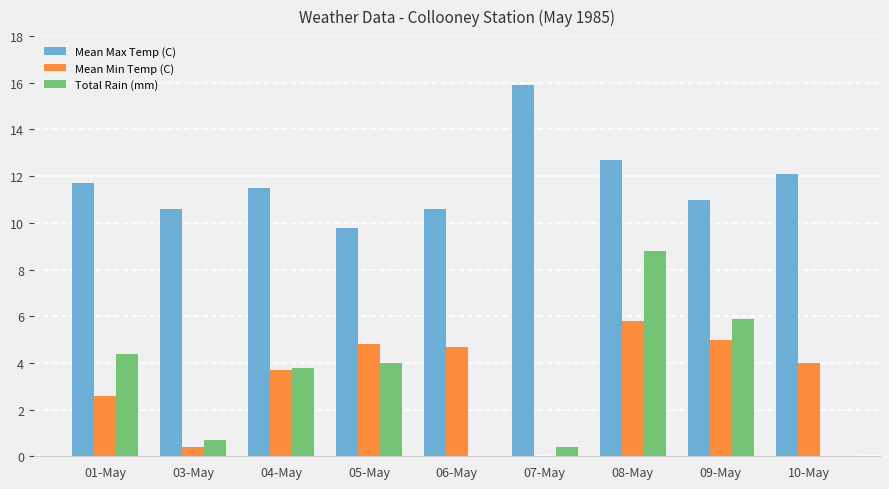

Which has a higher value, 08-May or 10-May?

08-May